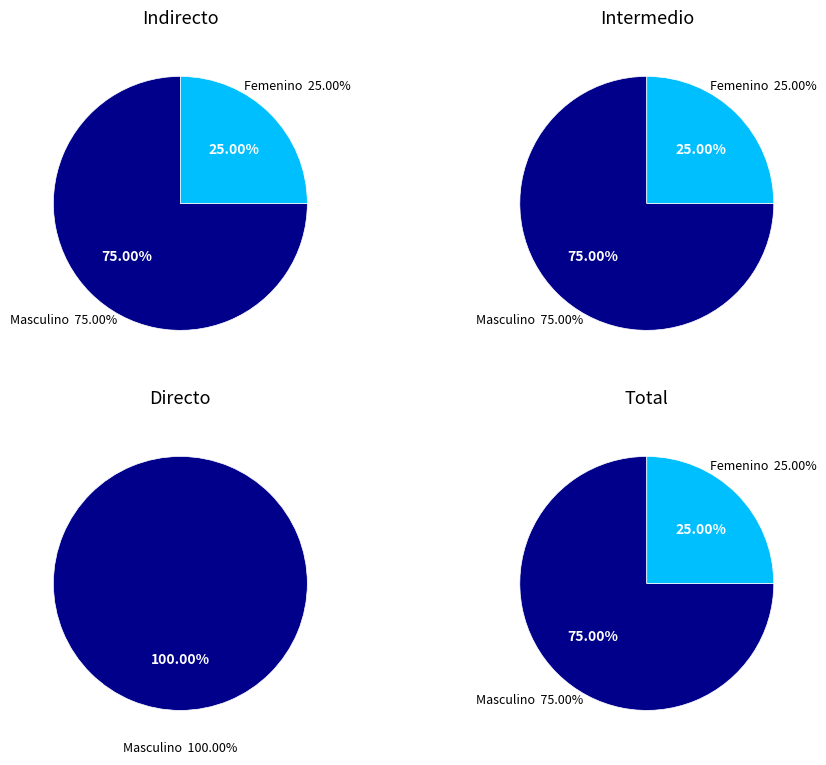

How many segments does this pie chart have?

2